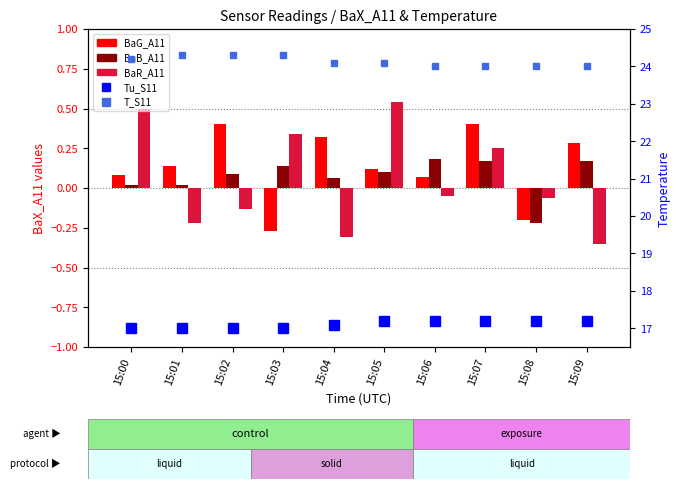

How many data points does each series have?

10